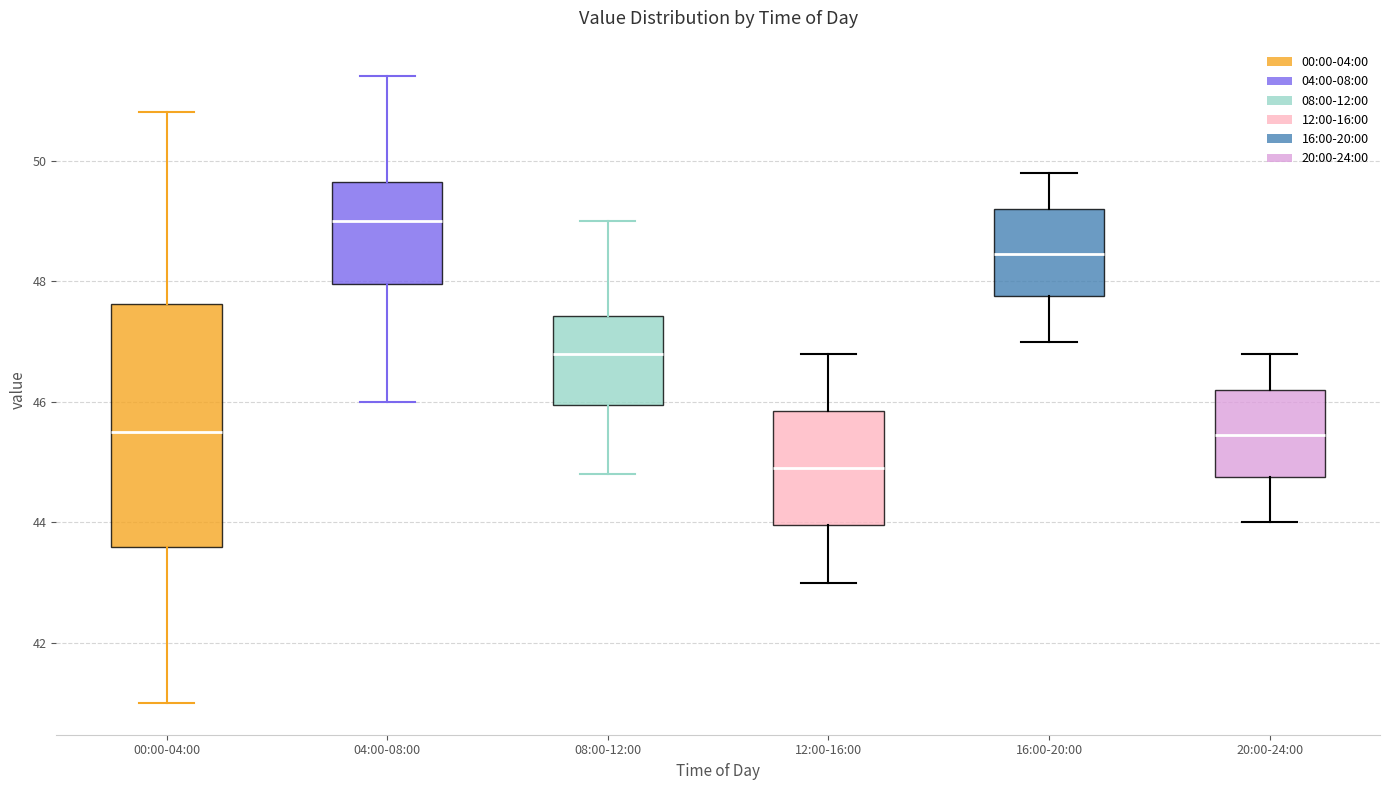

Comparing the boxes themselves (not the whiskers), which one is the tallest?

00:00-04:00